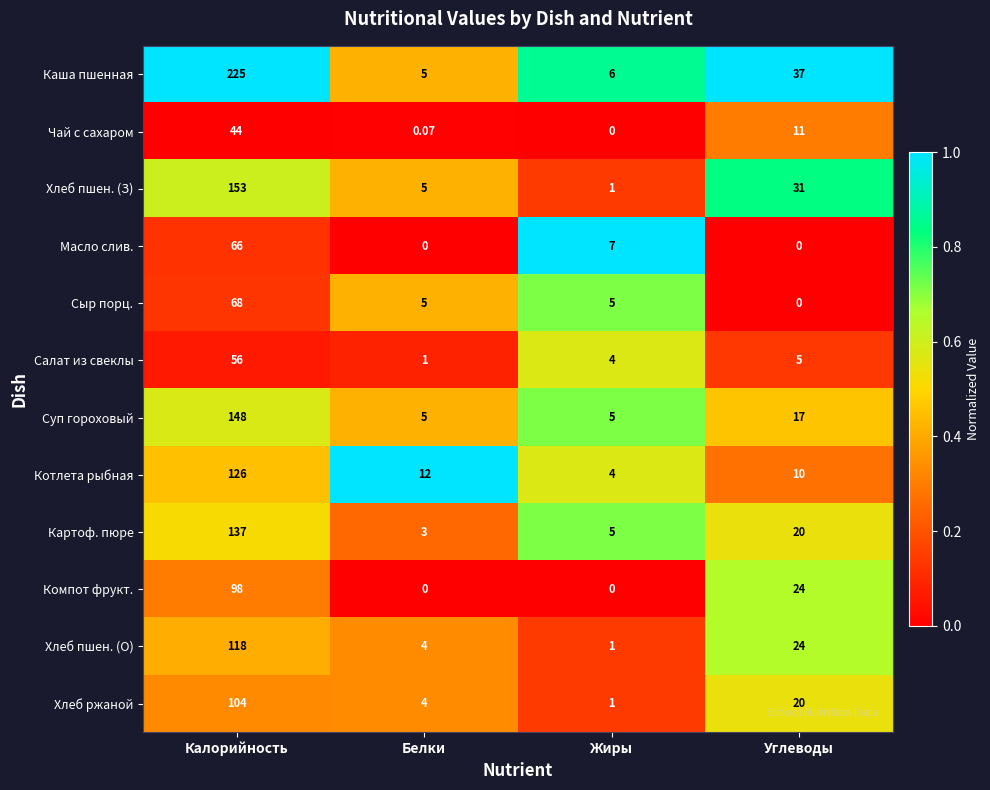

Which series has the largest total across all categories?

Каша пшенная